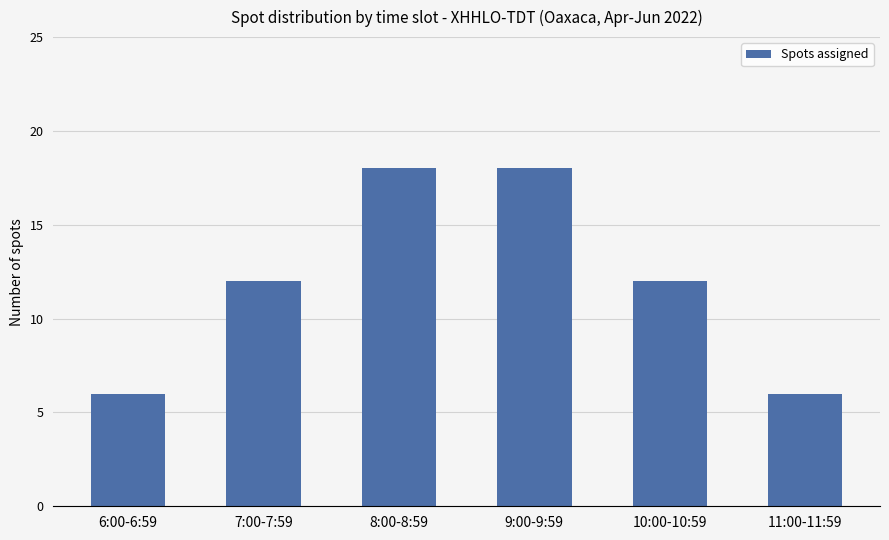

What is the label of the 2nd bar from the left?

7:00-7:59